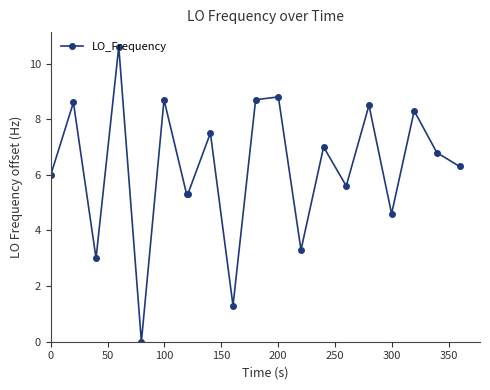

What is the average value?

6.2